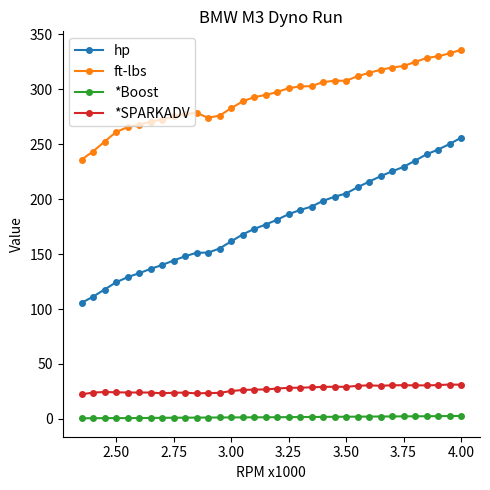

Which series has the largest total across all categories?

ft-lbs